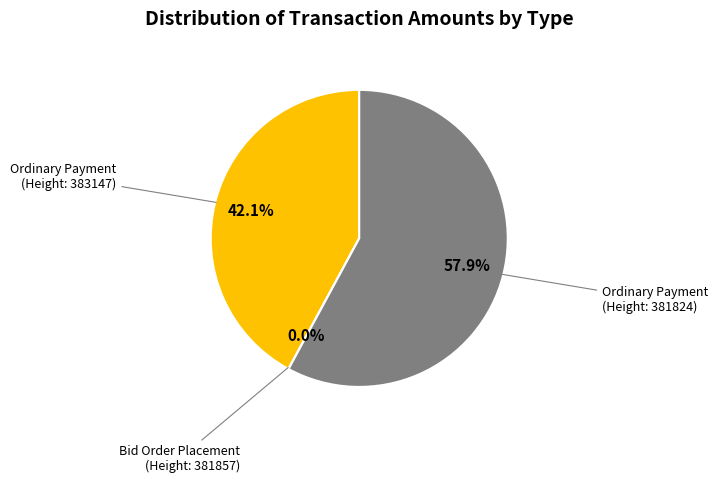

Is there any slice that represents more than half of the pie?

Yes